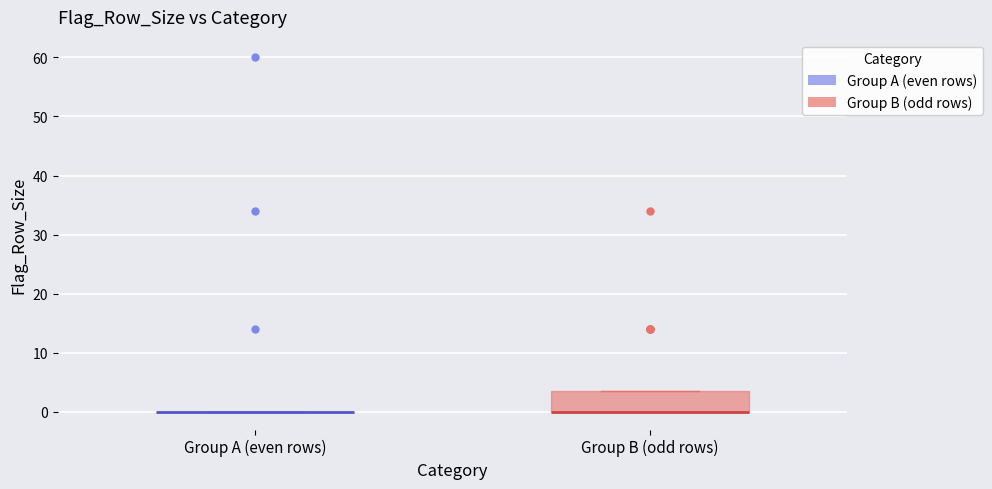

Reading left to right, transcribe this box plot: for each box, give where its median line is, the range the box spans, and where its two whiskers end, as read against the y-axis. The values are not printed on the chart, so give them approximately, as read against the axis.

Group A (even rows): box collapsed to a line at 0, whiskers 0 to 0
Group B (odd rows): median 0 (drawn on the box's lower edge), box 0 to 4, whiskers 0 to 4